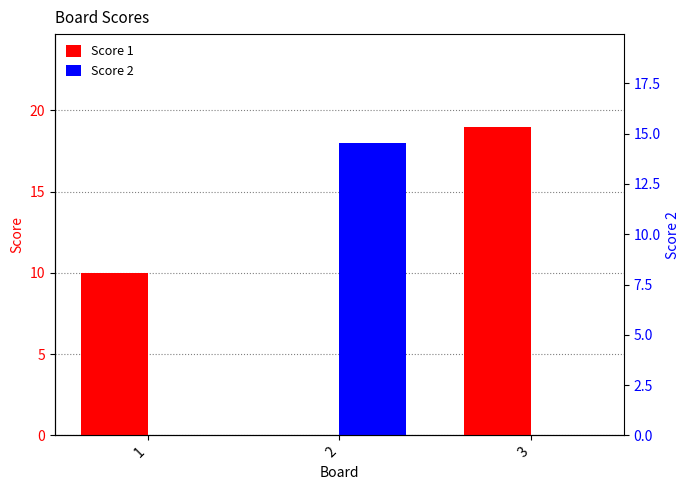

Which series changed the most between 2 and 3?

Score 1